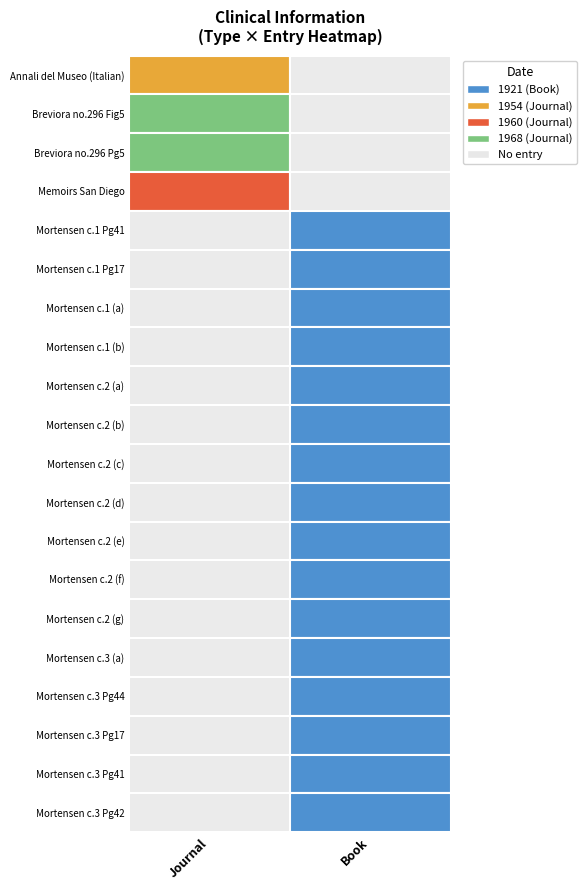

Rank the series by their maximum value, from highest to lowest.

Journal, Book